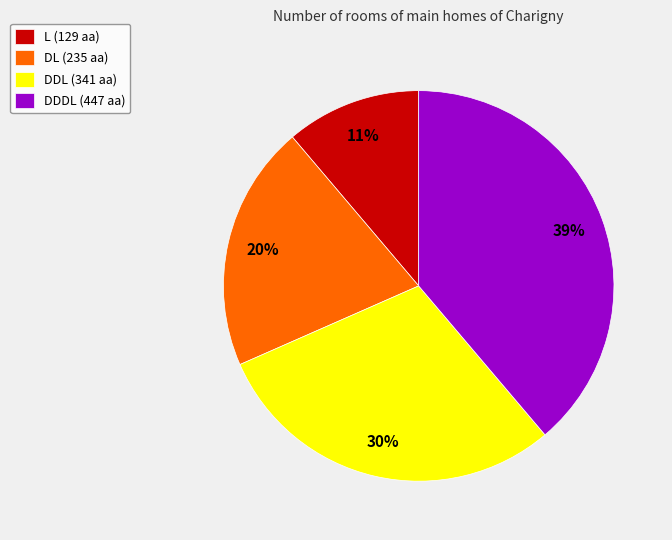

Is L the majority of the pie?

No